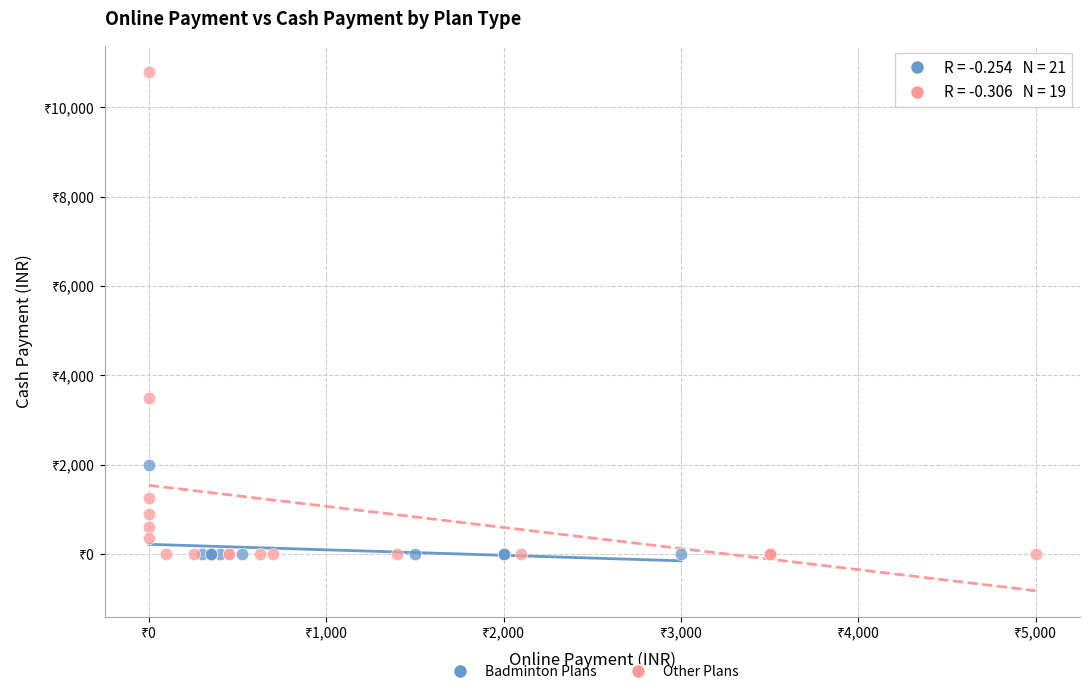

What are all the series names shown in the legend?

Badminton Plans, Other Plans